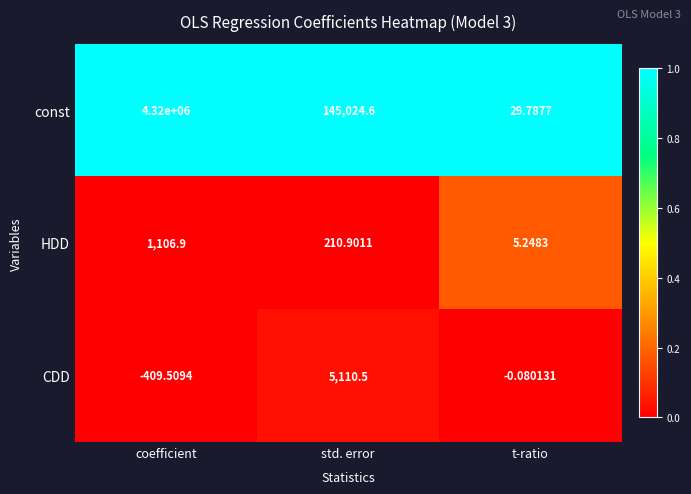

List the series in order of their peak value, highest first.

const, CDD, HDD